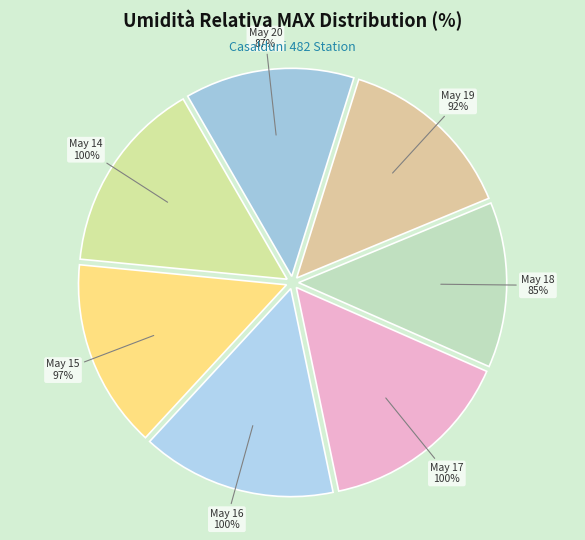

Between 2018-05-17 and 2018-05-20, which is larger?

2018-05-17